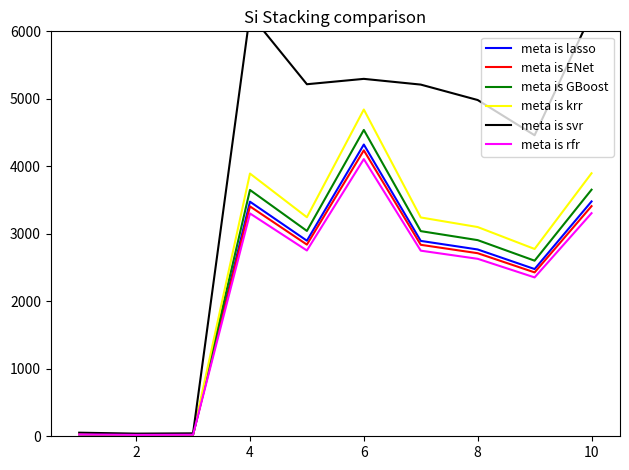

Between 2 and 10, which series saw the biggest shift?

meta is svr